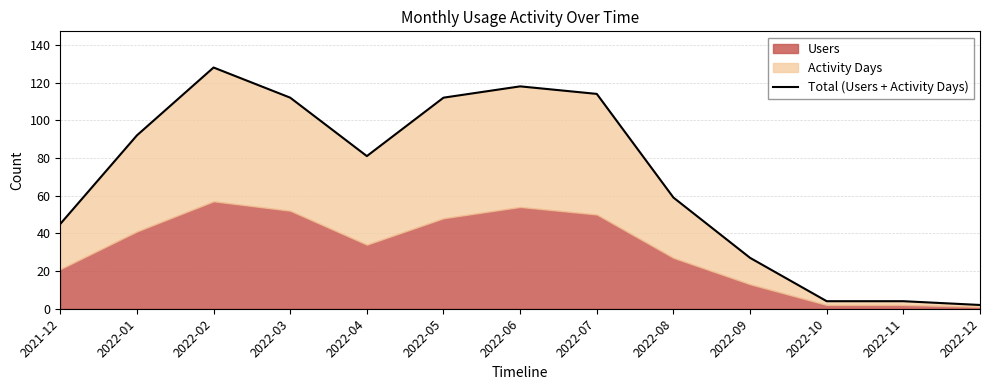

The chart shows a value of 92 at 2022-01. True or false?

True